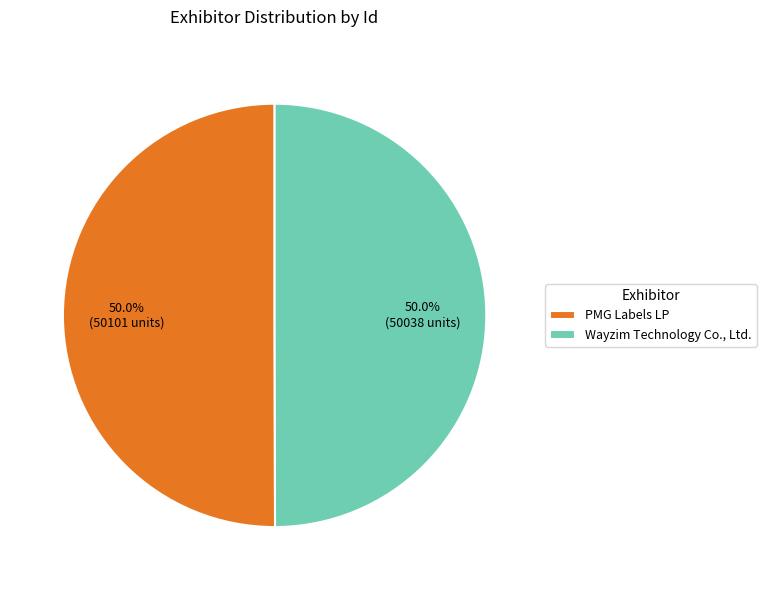

Do Wayzim Technology Co., Ltd. and PMG Labels LP together represent more than half of the pie?

Yes